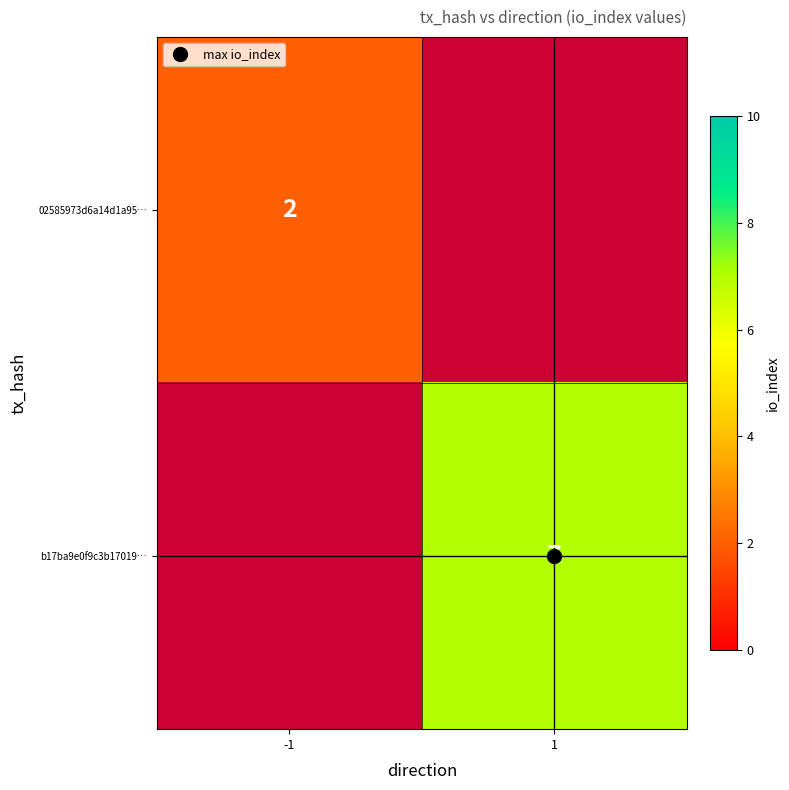

Which series has the widest spread of values?

02585973d6a14d1a95…